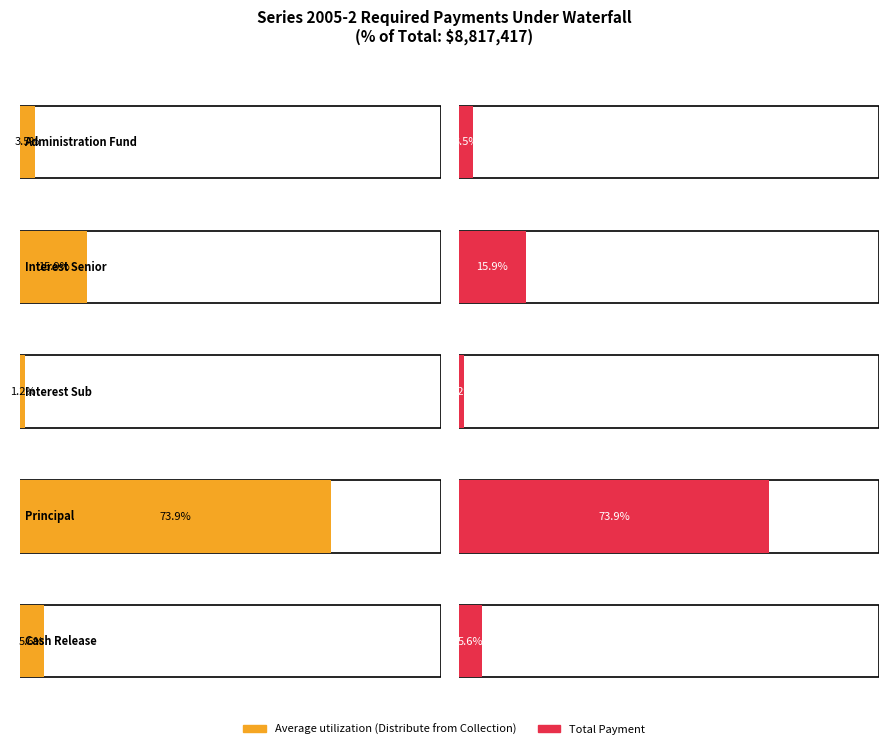

Which label corresponds to the smallest value in the chart?

Interest Sub